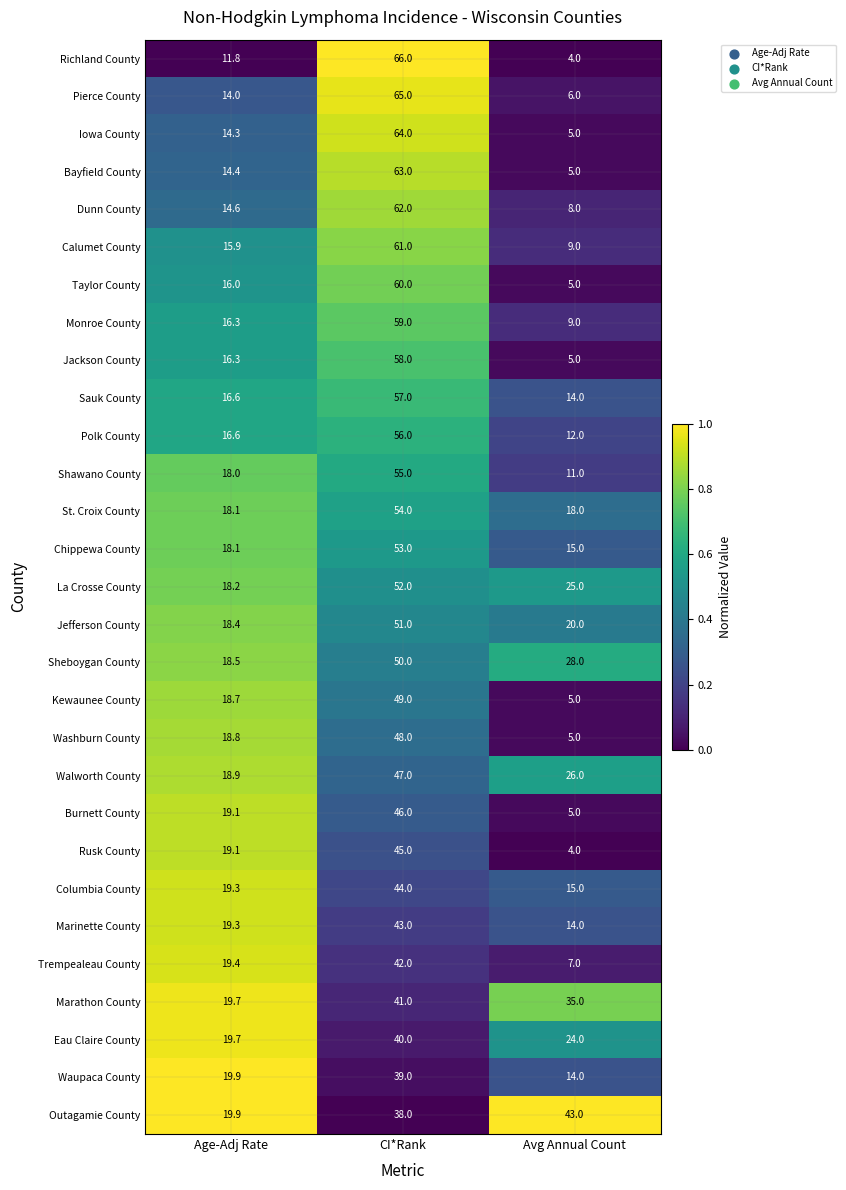

Is it true that Jackson County equals 26.6 at Age-Adj Rate?

False